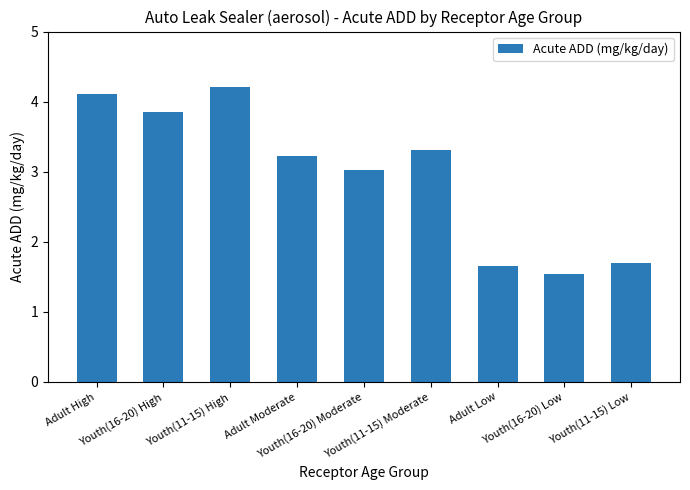

Which label corresponds to the smallest value in the chart?

Youth(16-20) Low